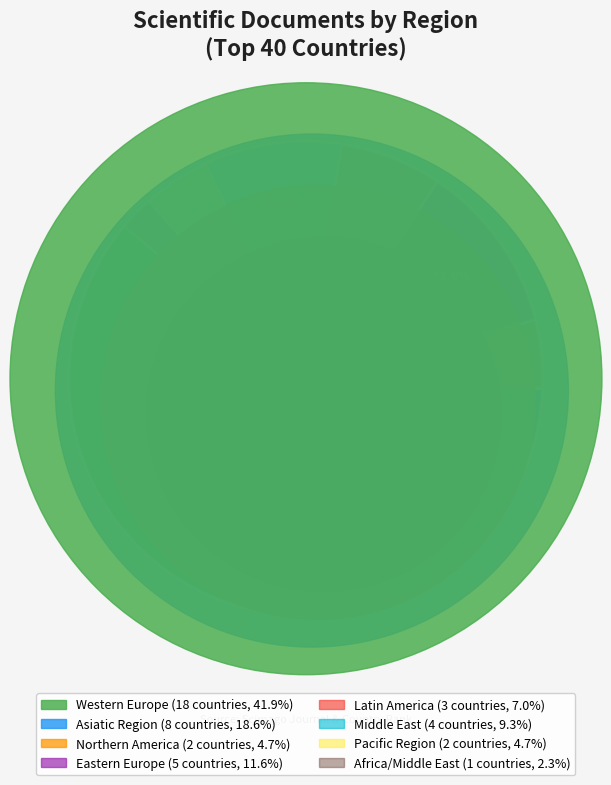

Which category has the smallest portion of the pie?

Africa/Middle East